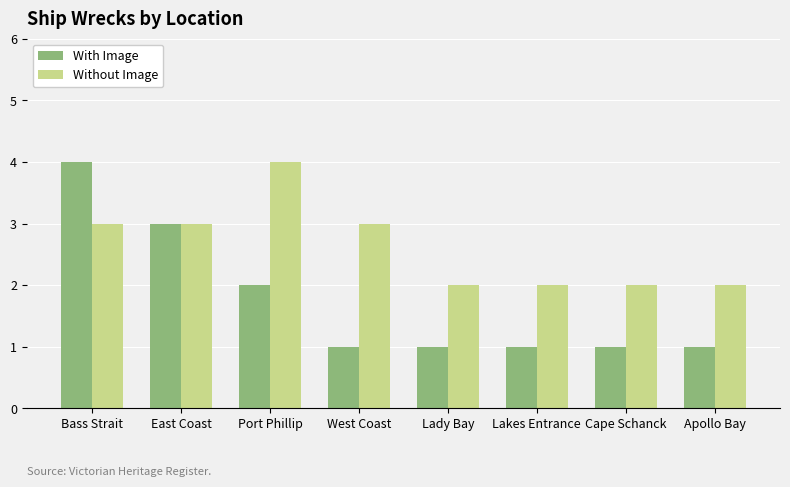

Is the value of With Image at Lakes Entrance greater than the value of Without Image at West Coast?

No